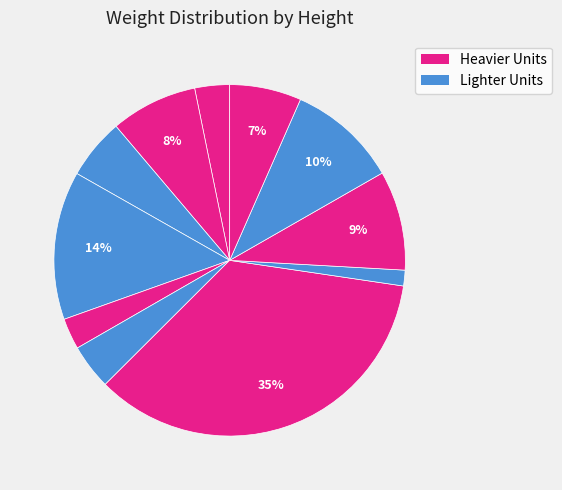

How many slices are in this pie chart?

11